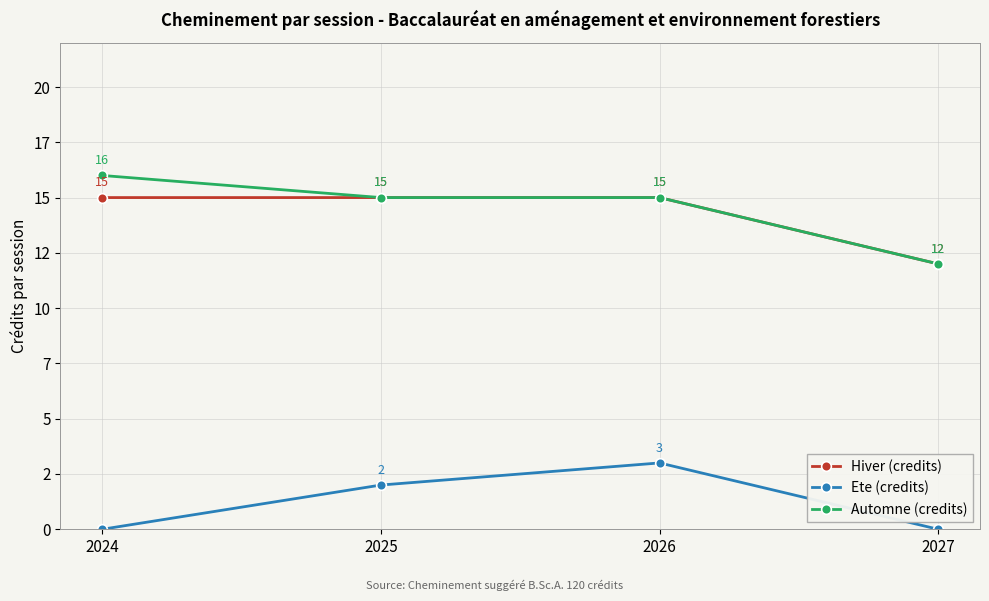

What are all the series names shown in the legend?

Hiver (credits), Ete (credits), Automne (credits)